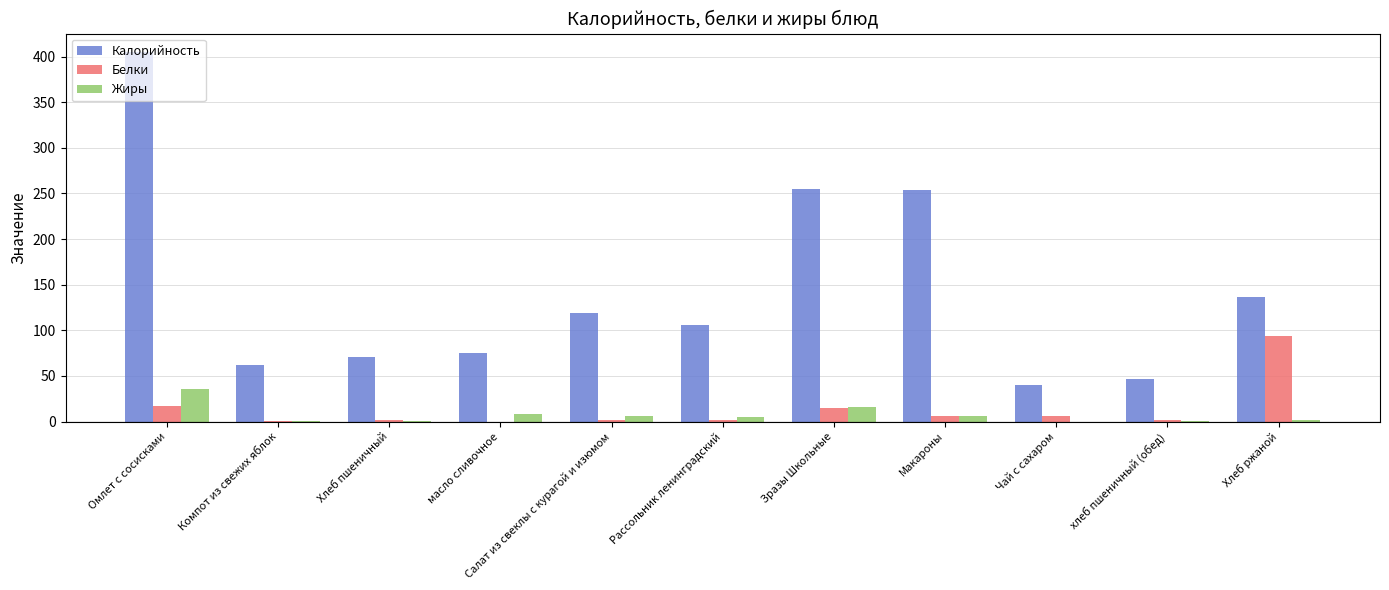

The Калорийность series shows 12.3 at хлеб пшеничный (обед). True or false?

False